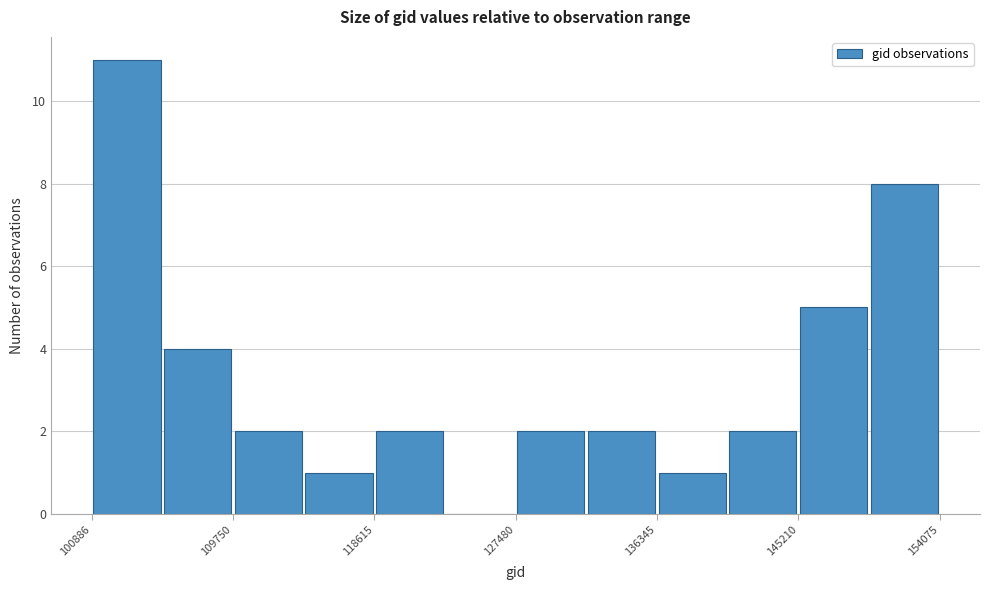

Which range on the x-axis has the tallest bar?

101000 to 105000